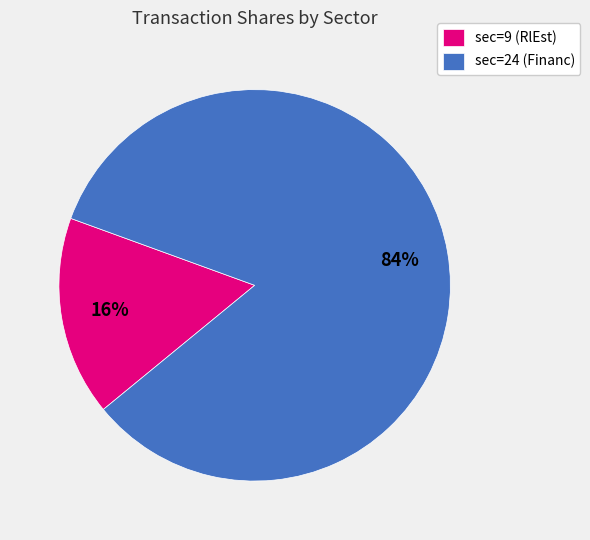

True or false: sec=24 (Financ) accounts for 84% of the total.

True